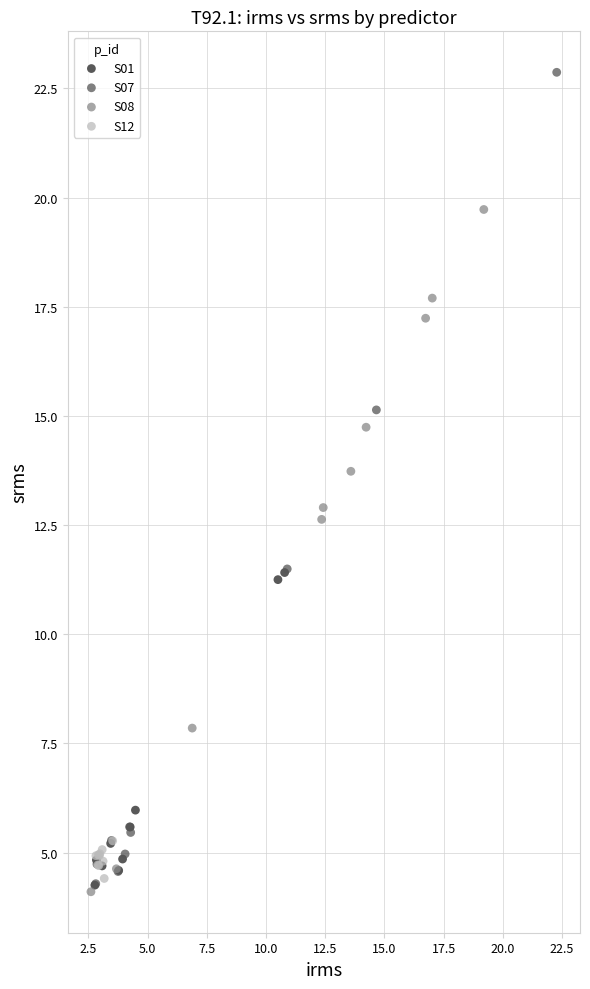

Which series contains the highest Y value?

S07